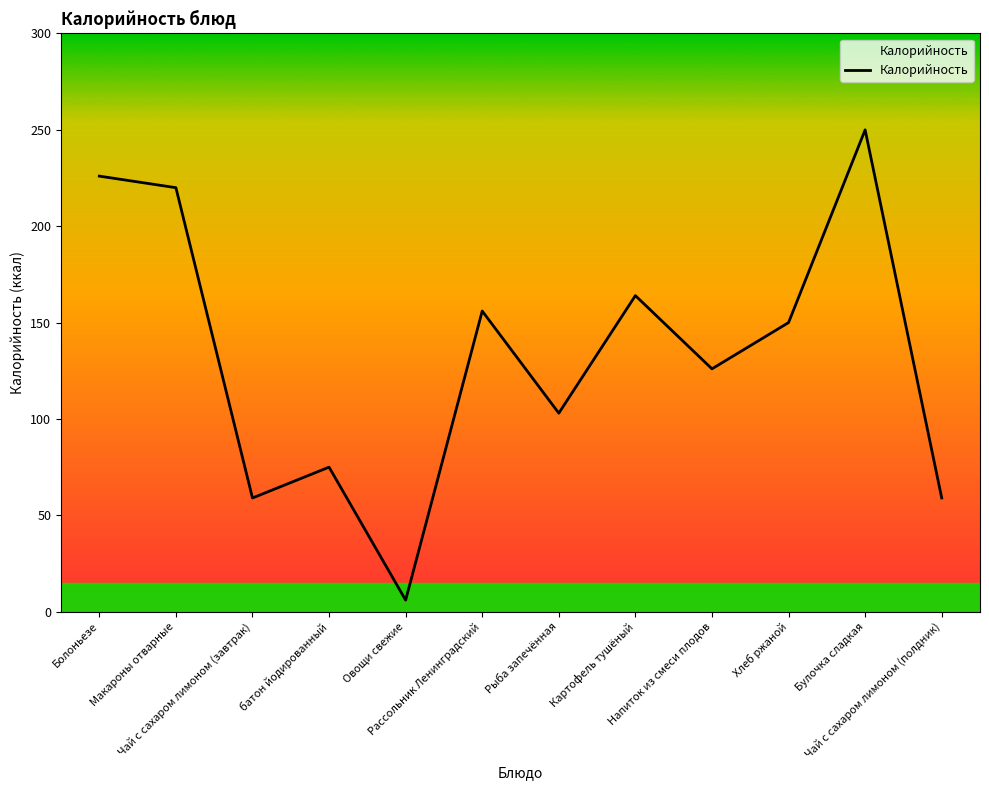

Which label corresponds to the smallest value in the chart?

Овощи свежие